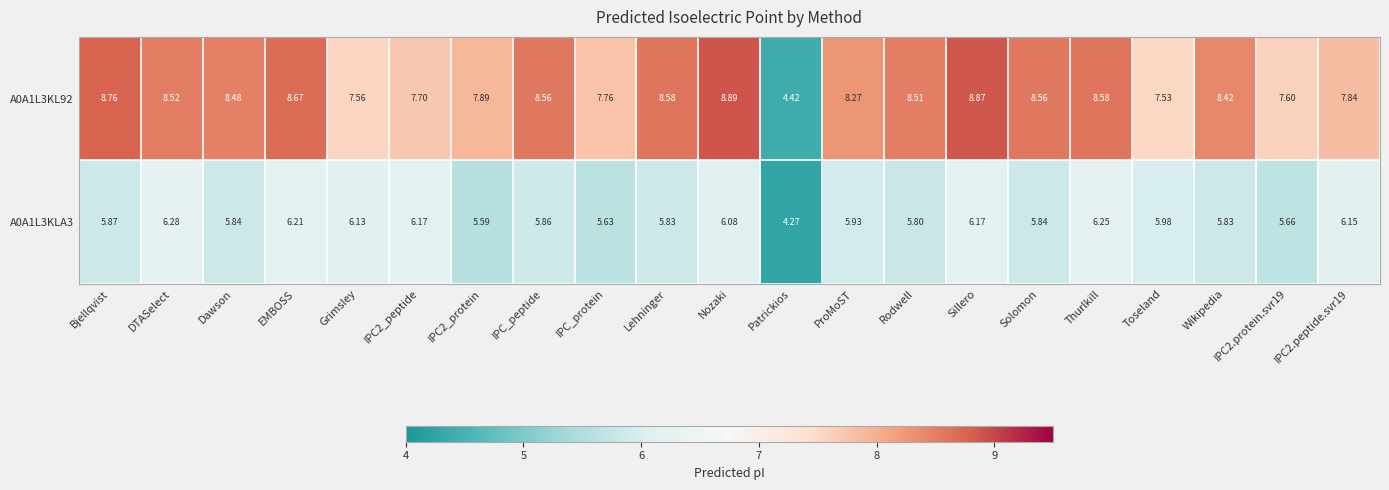

At ProMoST, list the series in order from smallest to largest.

A0A1L3KLA3, A0A1L3KL92